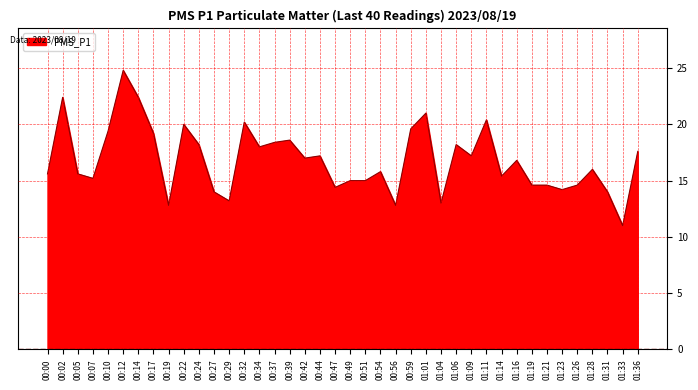

What position from the right is 01:28?

4